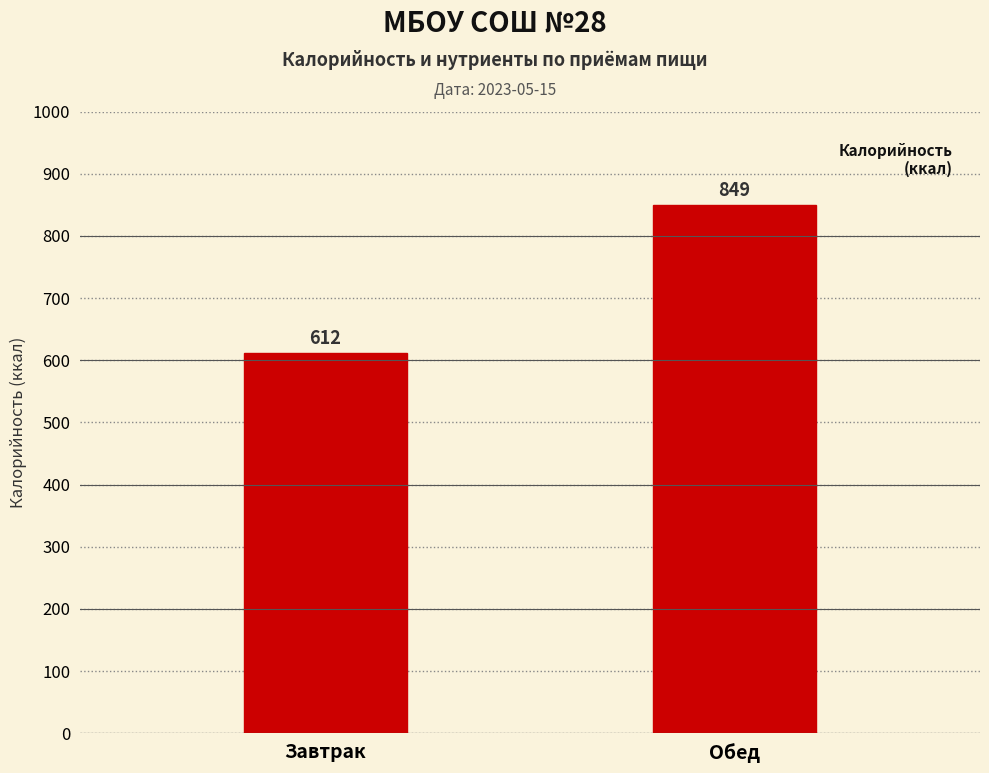

What is the label of the 2nd bar from the left?

Обед